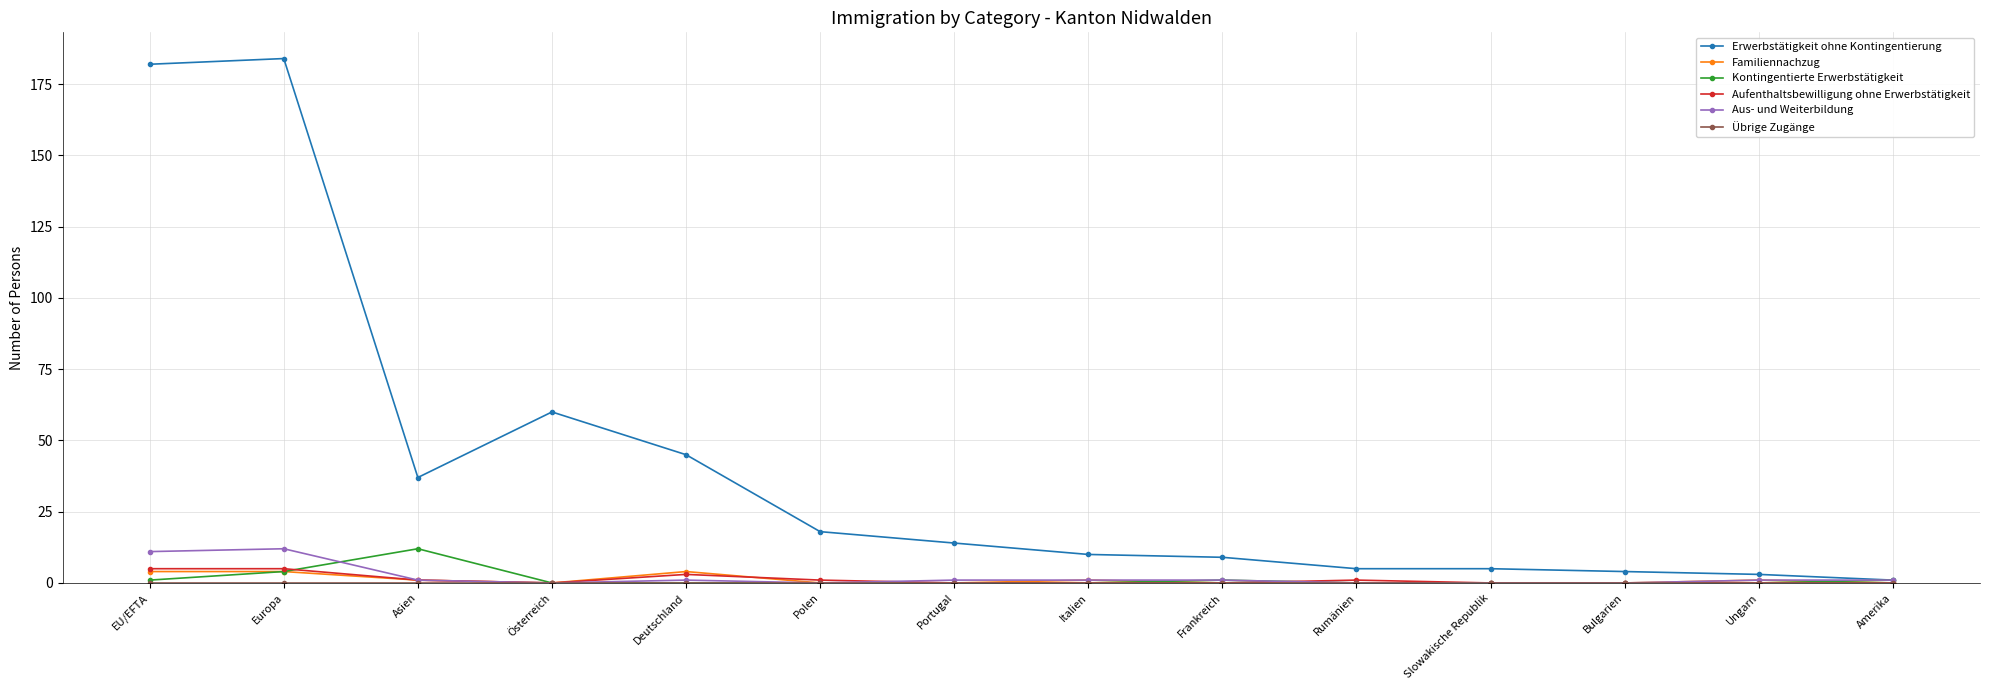

At how many categories does at least one series exceed 49?

3